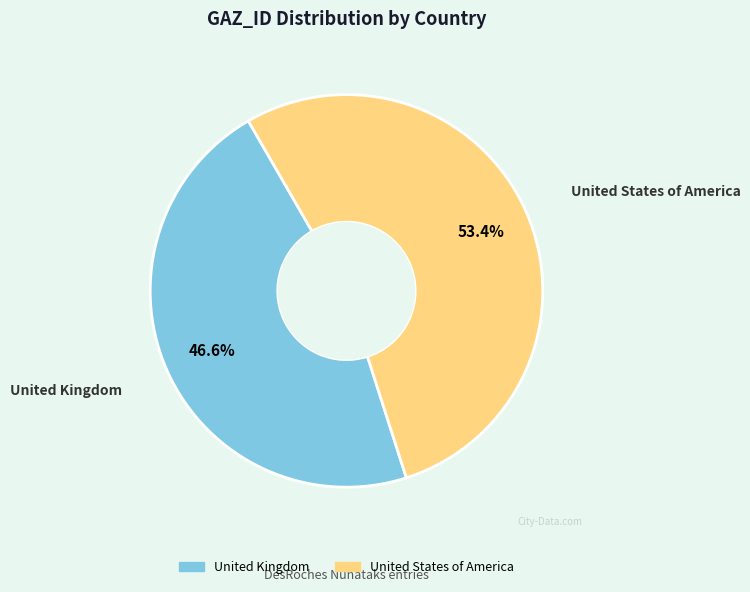

Count the number of slices in the pie.

2